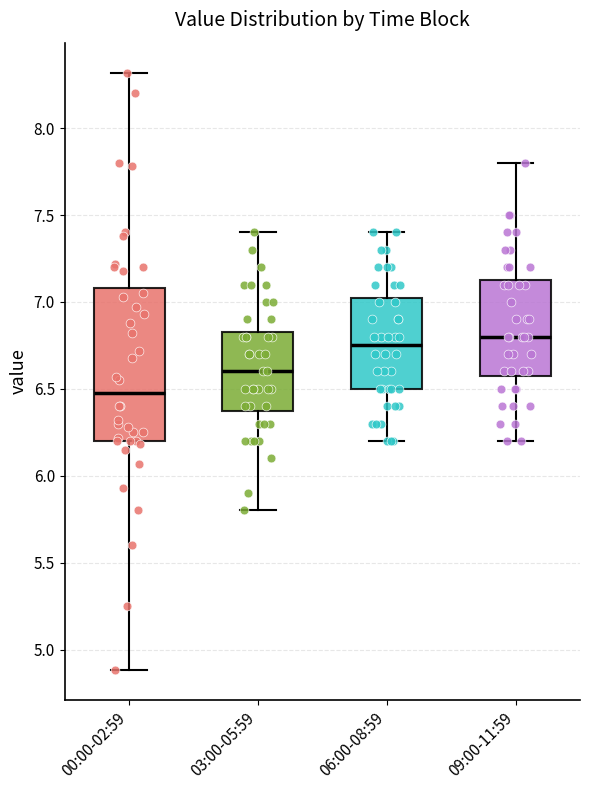

Comparing the boxes themselves (not the whiskers), which one is the tallest?

00:00-02:59